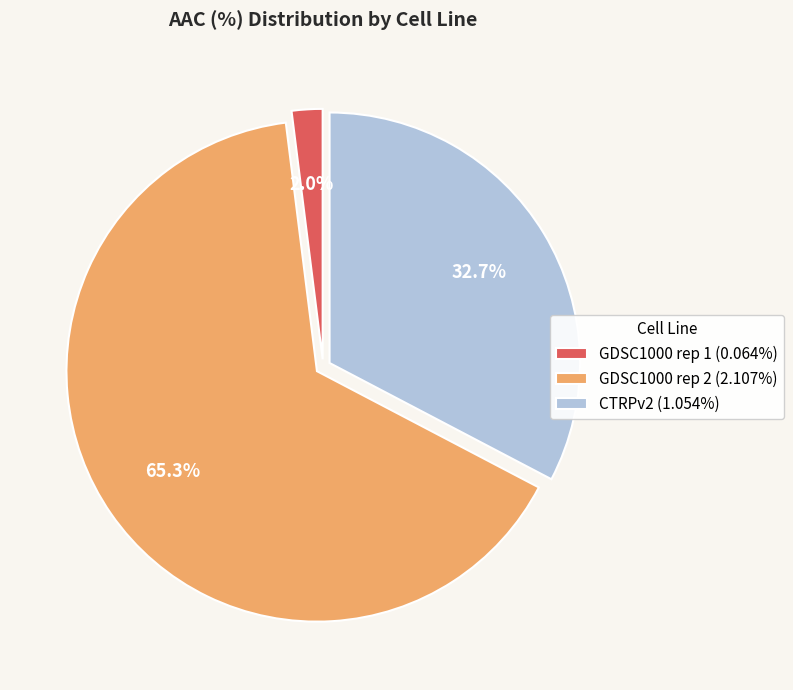

Count the number of slices in the pie.

3